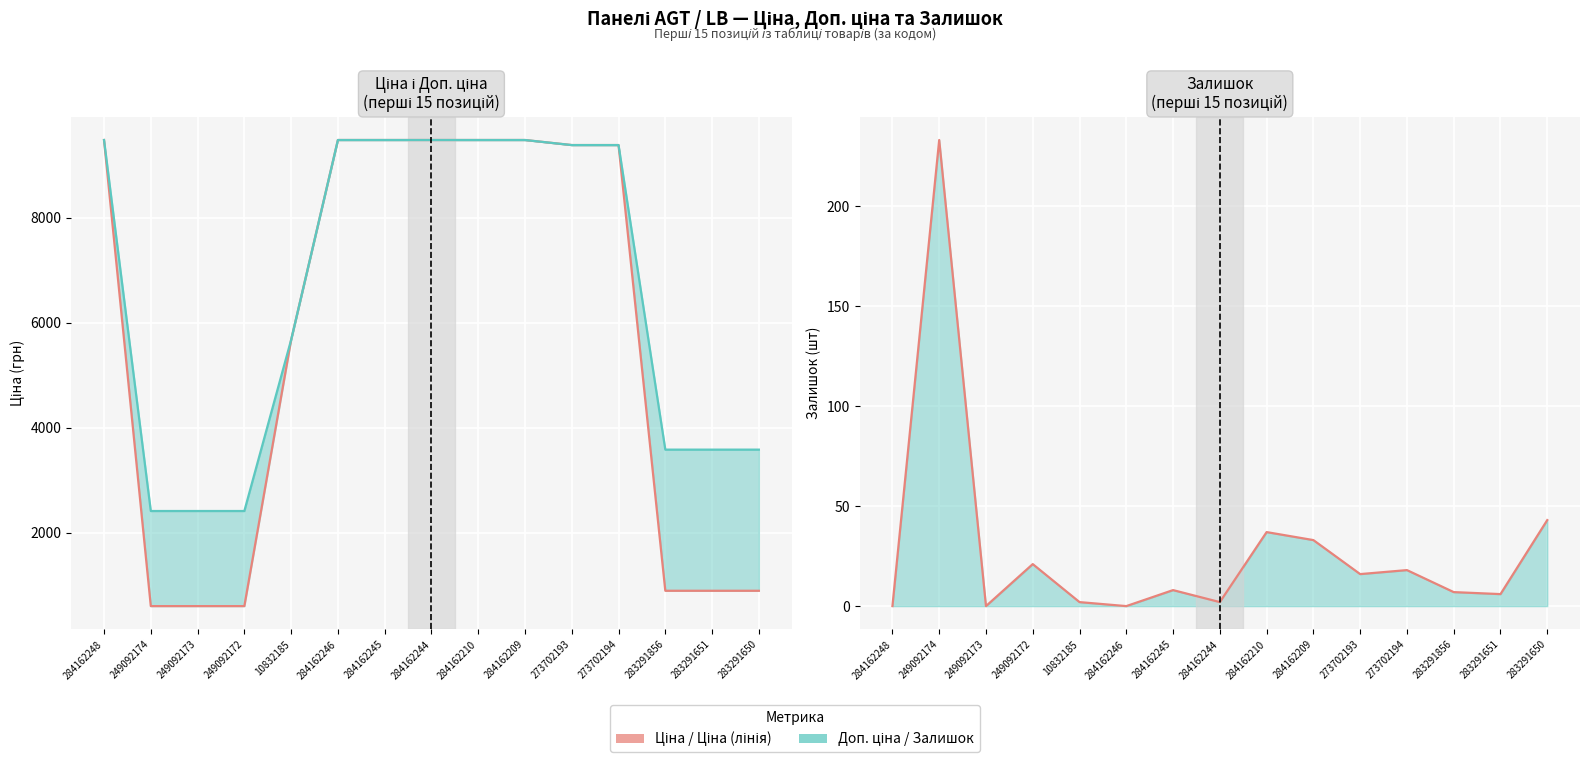

What is the average value of the Залишок series?

28.4